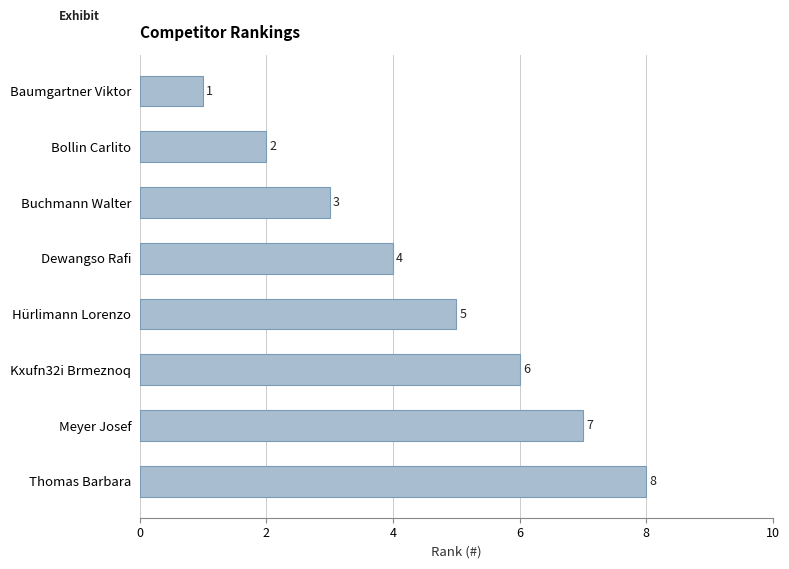

Reading bottom to top, what are all the values shown in this chart?

8	7	6	5	4	3	2	1